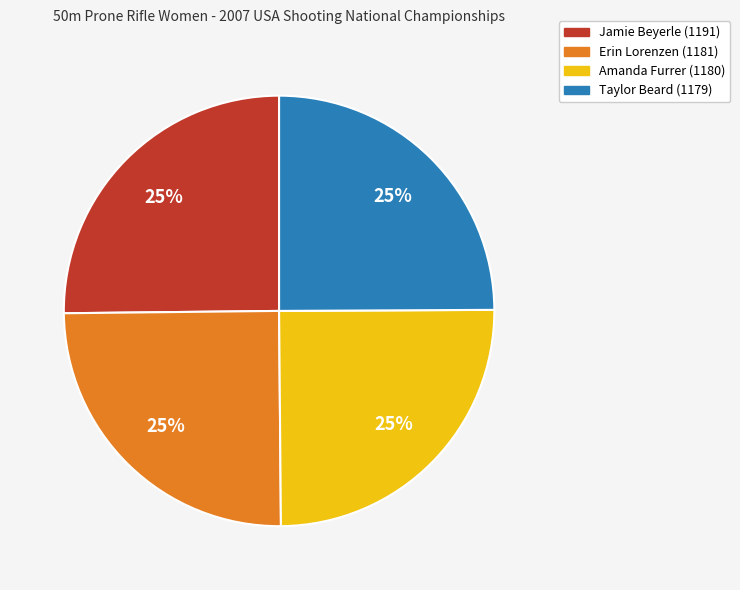

How many segments does this pie chart have?

4